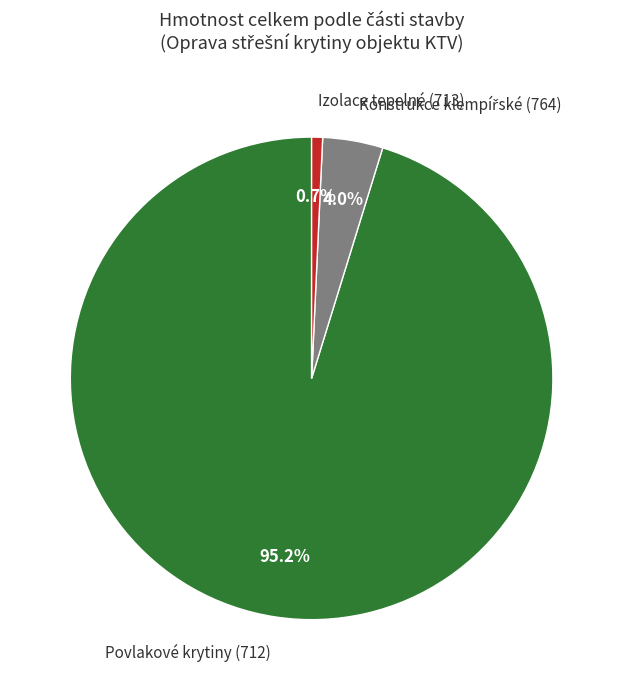

Does Izolace tepelné (713) represent more than half of the total?

No